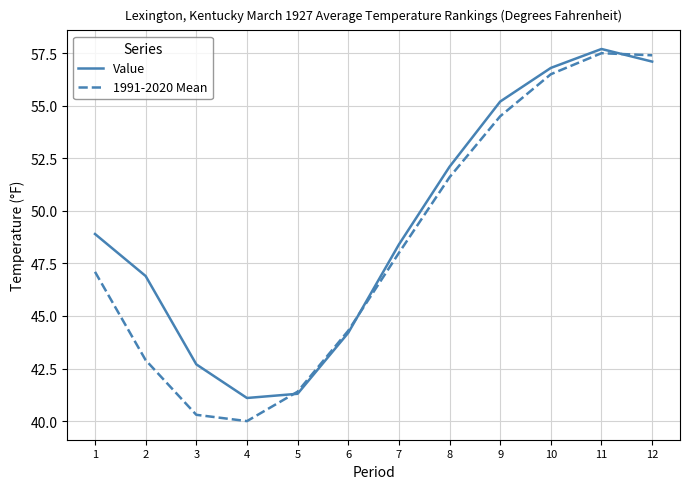

Is it true that Value equals 11.6 at 9?

False